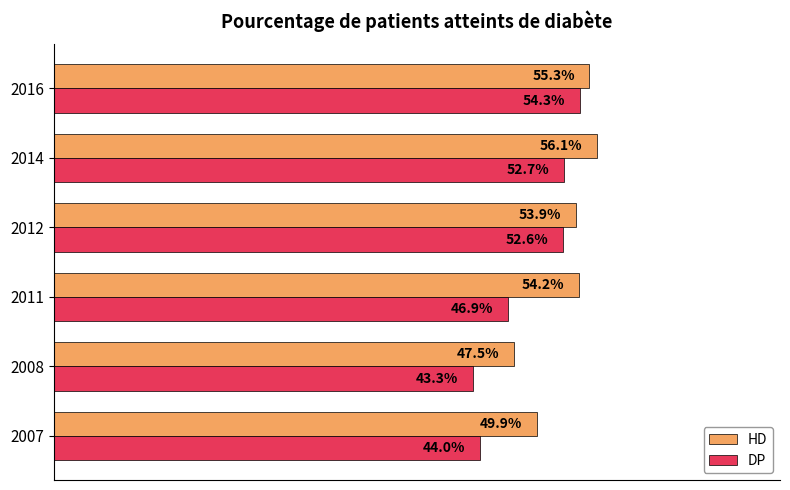

Is the value of HD at 2011 greater than the value of DP at 2014?

Yes